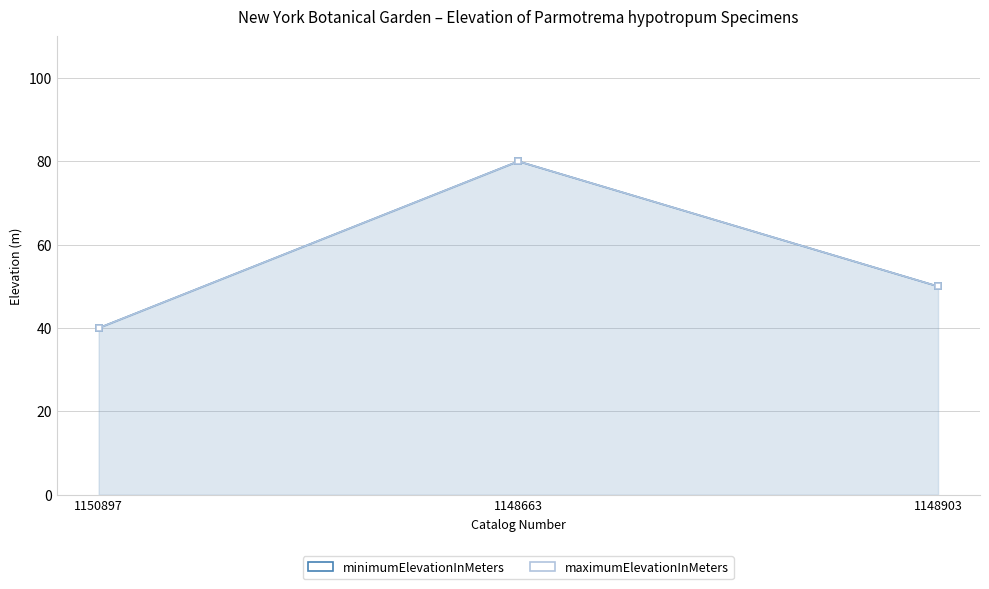

At which category is the sum across all series the highest?

1148663